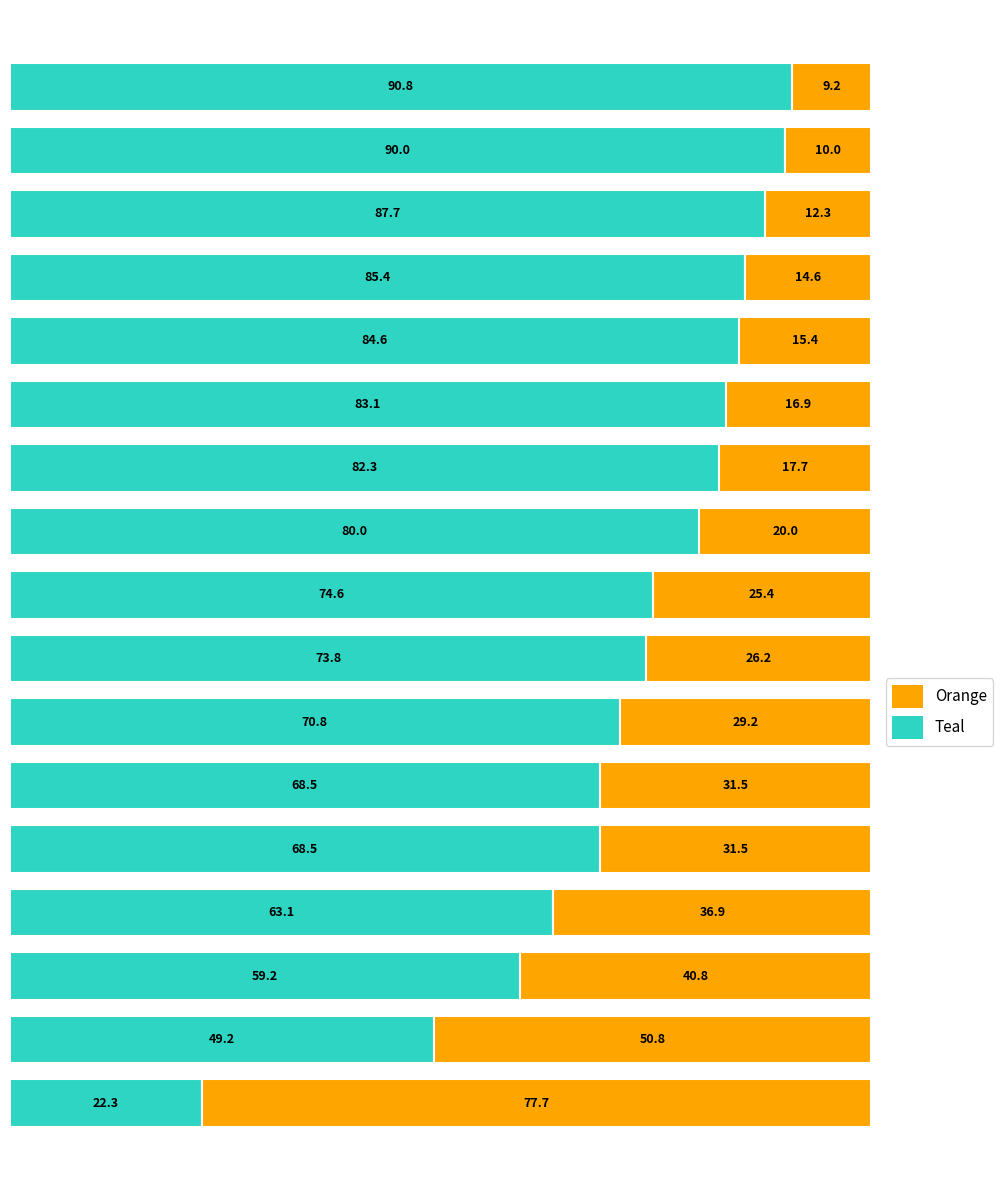

What is the maximum value for Teal?

90.8